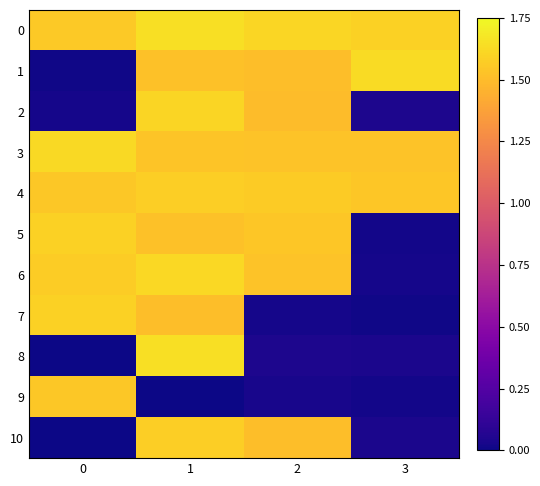

Reading right to left, extract all data points from this chart.

0: 3=1.6	2=1.6	1=1.6	0=1.6
1: 3=1.6	2=1.5	1=1.5	0=0.0
2: 3=0.0	2=1.5	1=1.6	0=0.0
3: 3=1.5	2=1.5	1=1.5	0=1.6
4: 3=1.5	2=1.6	1=1.6	0=1.5
5: 3=0.0	2=1.5	1=1.5	0=1.6
6: 3=0.0	2=1.5	1=1.6	0=1.6
7: 3=0.0	2=0.0	1=1.5	0=1.6
8: 3=0.0	2=0.0	1=1.6	0=0.0
9: 3=0.0	2=0.0	1=0.0	0=1.5
10: 3=0.0	2=1.5	1=1.6	0=0.0